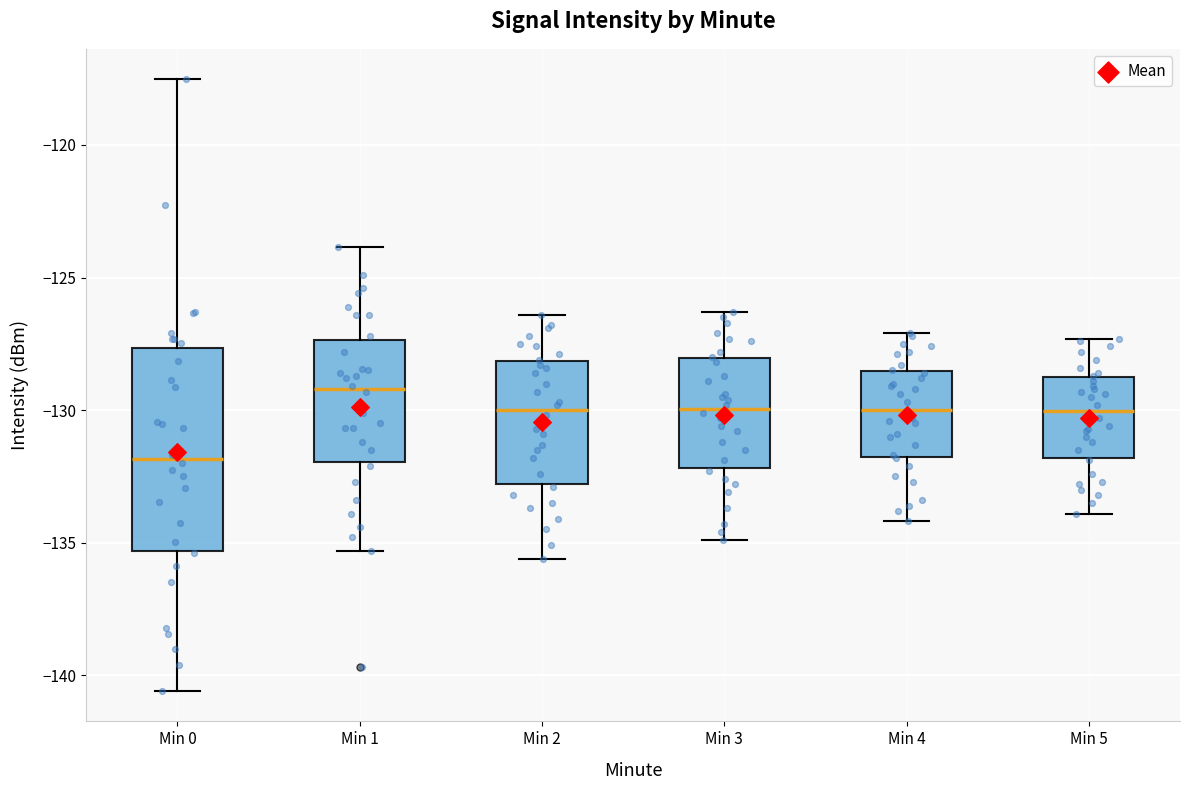

Reading left to right, transcribe this box plot: for each box, give where its median line is, the range the box spans, and where its two whiskers end, as read against the y-axis. The values are not printed on the chart, so give them approximately, as read against the axis.

Min 0: median -132.0, box -135.5 to -127.5, whiskers -140.5 to -117.5
Min 1: median -129.0, box -132.0 to -127.5, whiskers -135.5 to -124.0
Min 2: median -130.0, box -133.0 to -128.0, whiskers -135.5 to -126.5
Min 3: median -130.0, box -132.0 to -128.0, whiskers -135.0 to -126.5
Min 4: median -130.0, box -132.0 to -128.5, whiskers -134.0 to -127.0
Min 5: median -130.0, box -132.0 to -128.5, whiskers -134.0 to -127.5